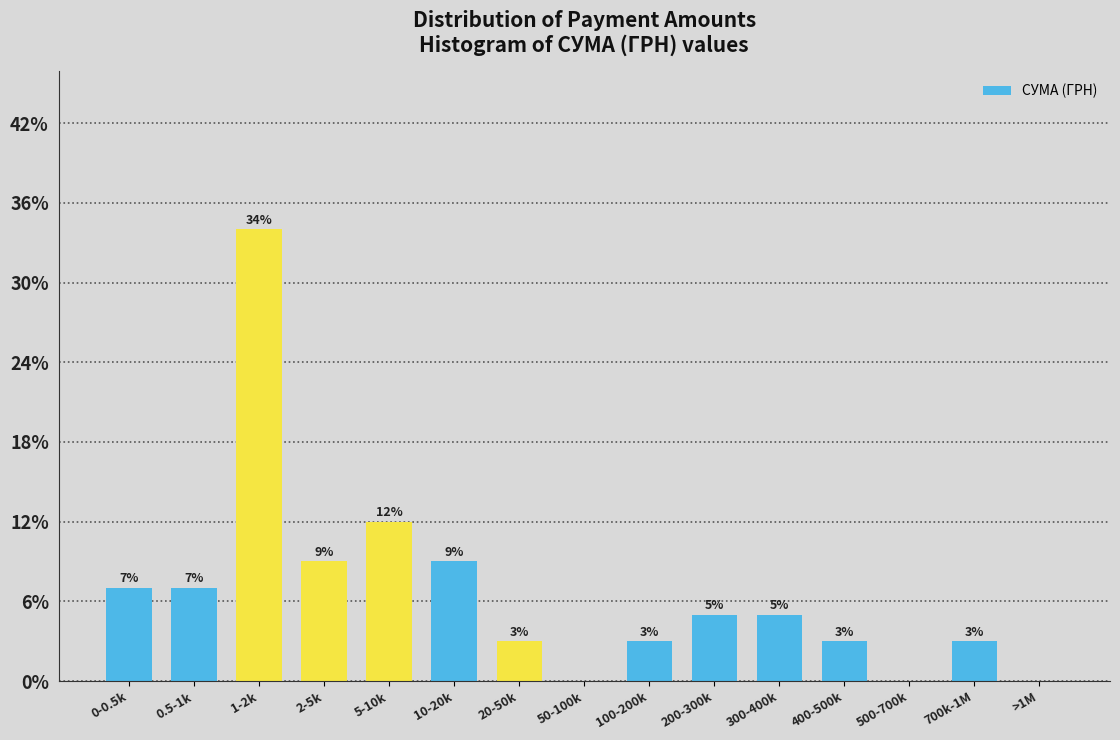

Reading right to left, transcribe all the data shown in this chart.

>1M=0.0	700k-1M=3.0	500-700k=0.0	400-500k=3.0	300-400k=5.0	200-300k=5.0	100-200k=3.0	50-100k=0.0	20-50k=3.0	10-20k=9.0	5-10k=12.0	2-5k=9.0	1-2k=34.0	0.5-1k=7.0	0-0.5k=7.0